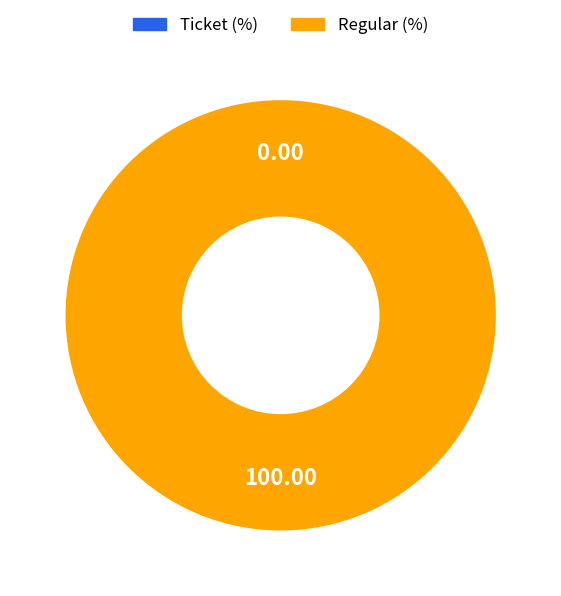

To the nearest percent, what is the difference between the largest and smallest slice percentages?

100%